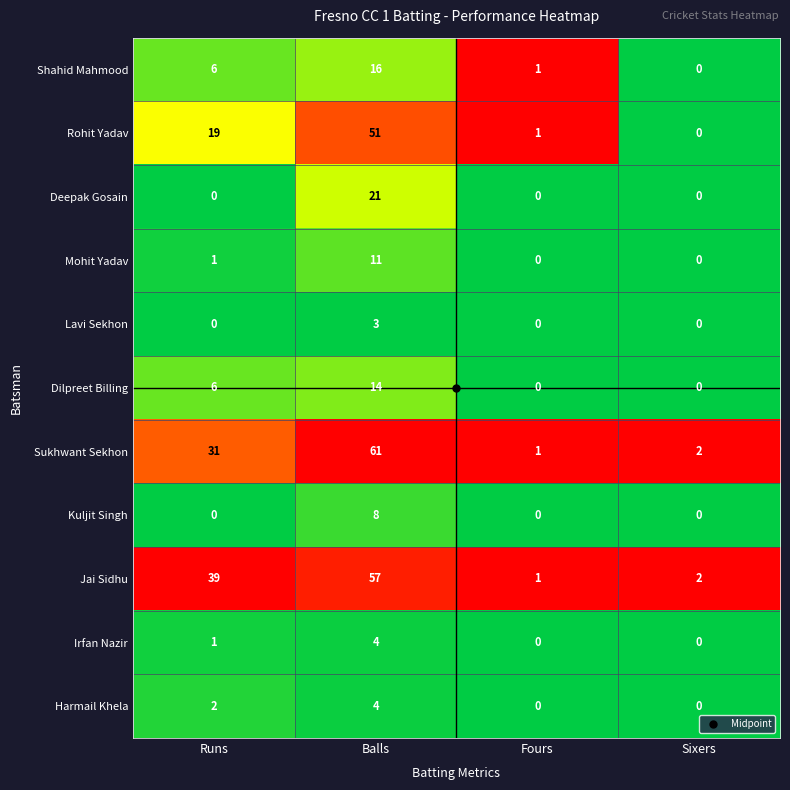

What is the average value of the Jai Sidhu series?

25